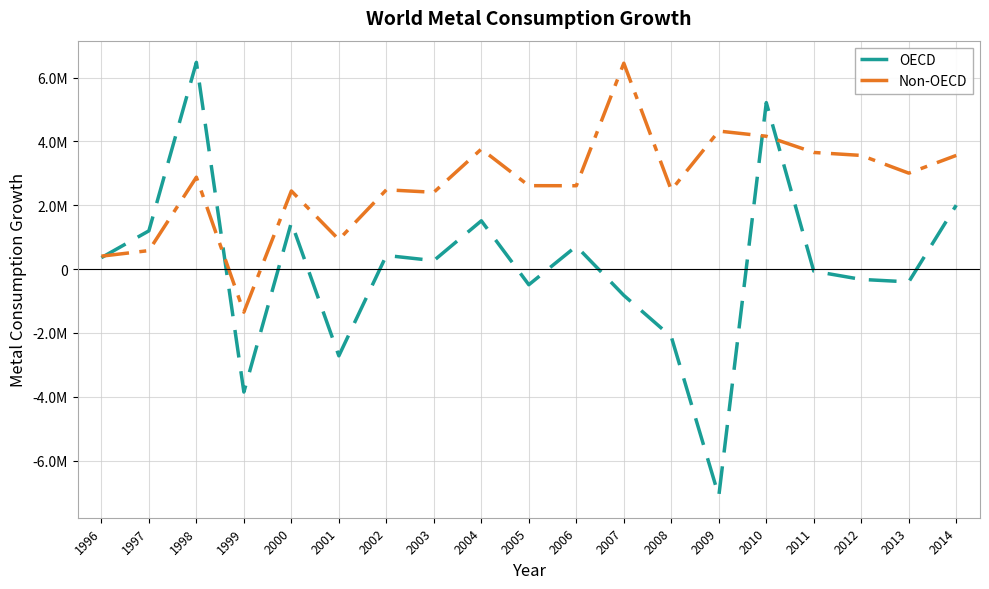

True or false: Non-OECD has more than 1 points higher than both neighbors.

True